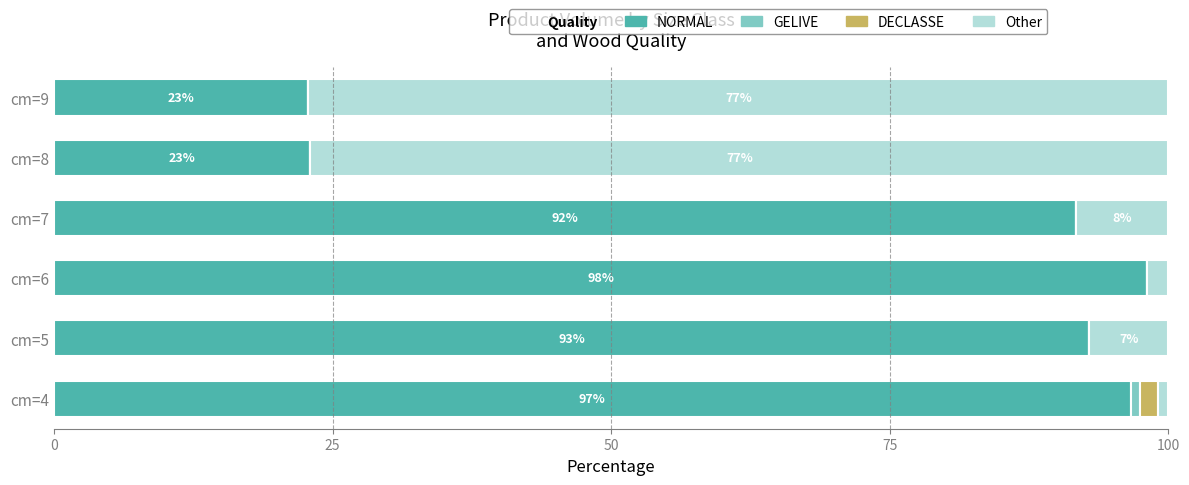

What is the total value across all series at cm=5?

100.0